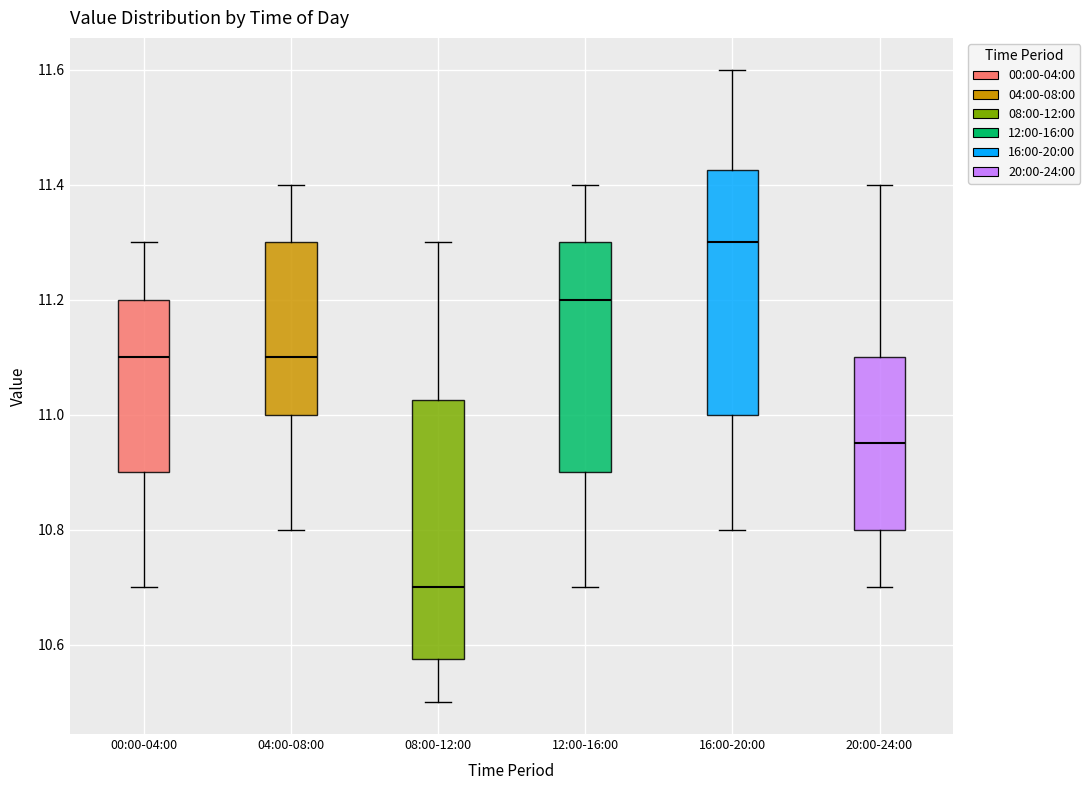

Reading left to right, transcribe this box plot: for each box, give where its median line is, the range the box spans, and where its two whiskers end, as read against the y-axis. The values are not printed on the chart, so give them approximately, as read against the axis.

00:00-04:00: median 11.10, box 10.90 to 11.20, whiskers 10.70 to 11.30
04:00-08:00: median 11.10, box 11.00 to 11.30, whiskers 10.80 to 11.40
08:00-12:00: median 10.70, box 10.58 to 11.02, whiskers 10.50 to 11.30
12:00-16:00: median 11.20, box 10.90 to 11.30, whiskers 10.70 to 11.40
16:00-20:00: median 11.30, box 11.00 to 11.42, whiskers 10.80 to 11.60
20:00-24:00: median 10.96, box 10.80 to 11.10, whiskers 10.70 to 11.40